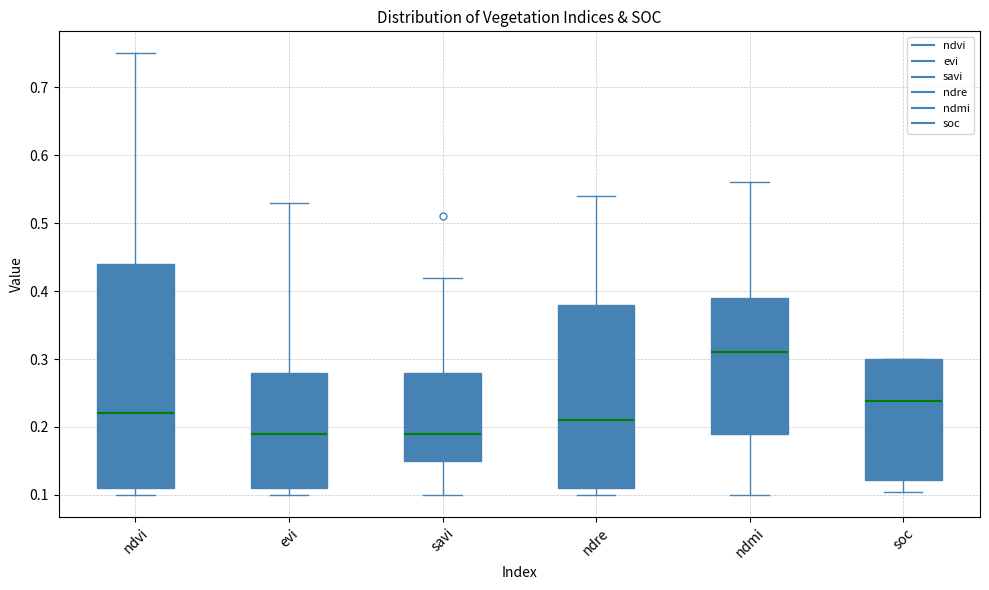

Which box has the highest median line?

ndmi